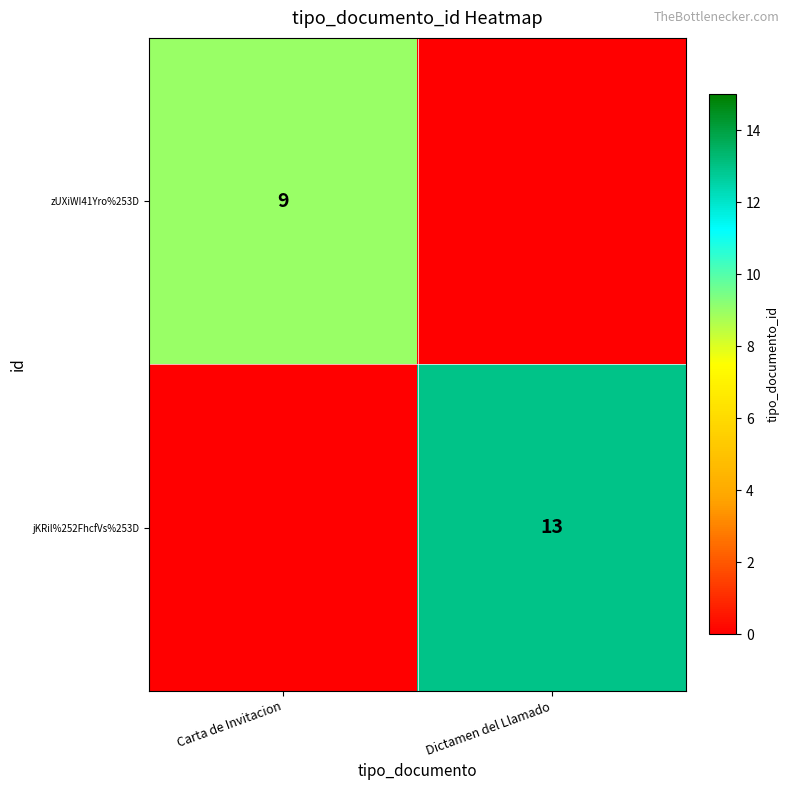

Is the value of zUXiWI41Yro%253D at Carta de Invitacion greater than the value of jKRil%252FhcfVs%253D at Dictamen del Llamado?

No